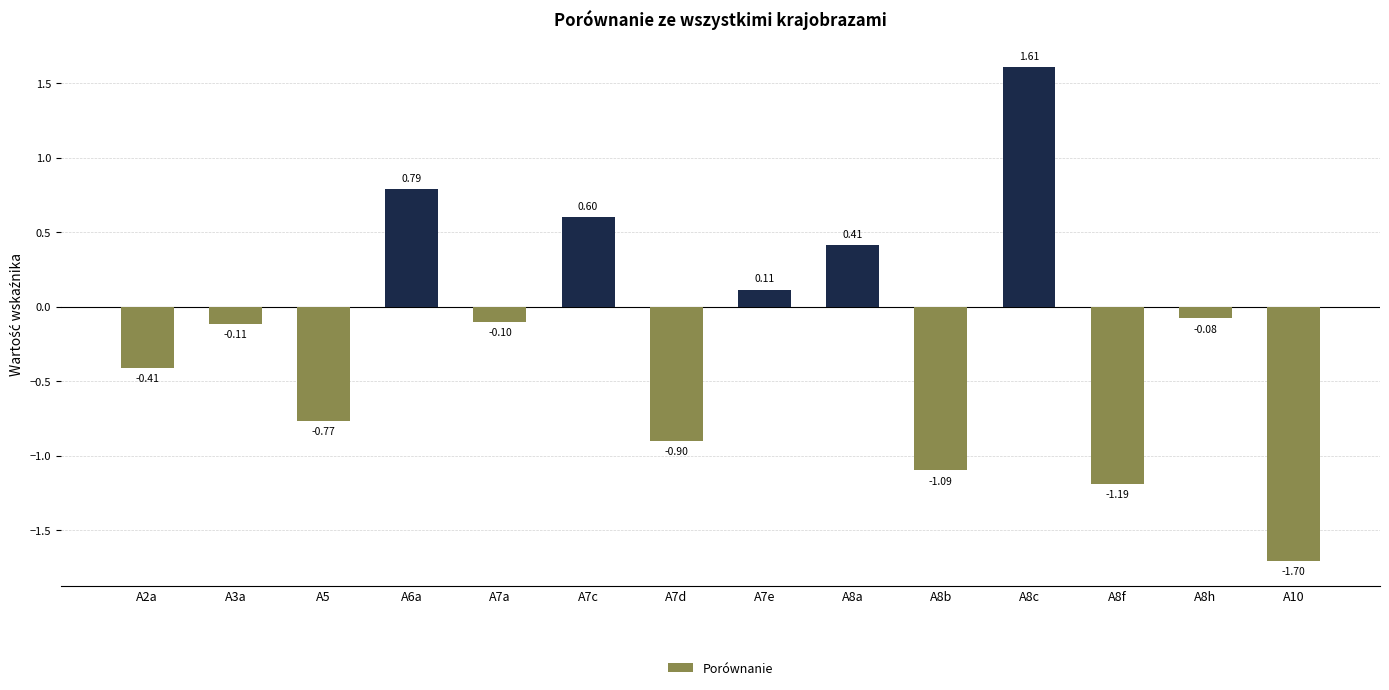

Are the bars horizontal?

No